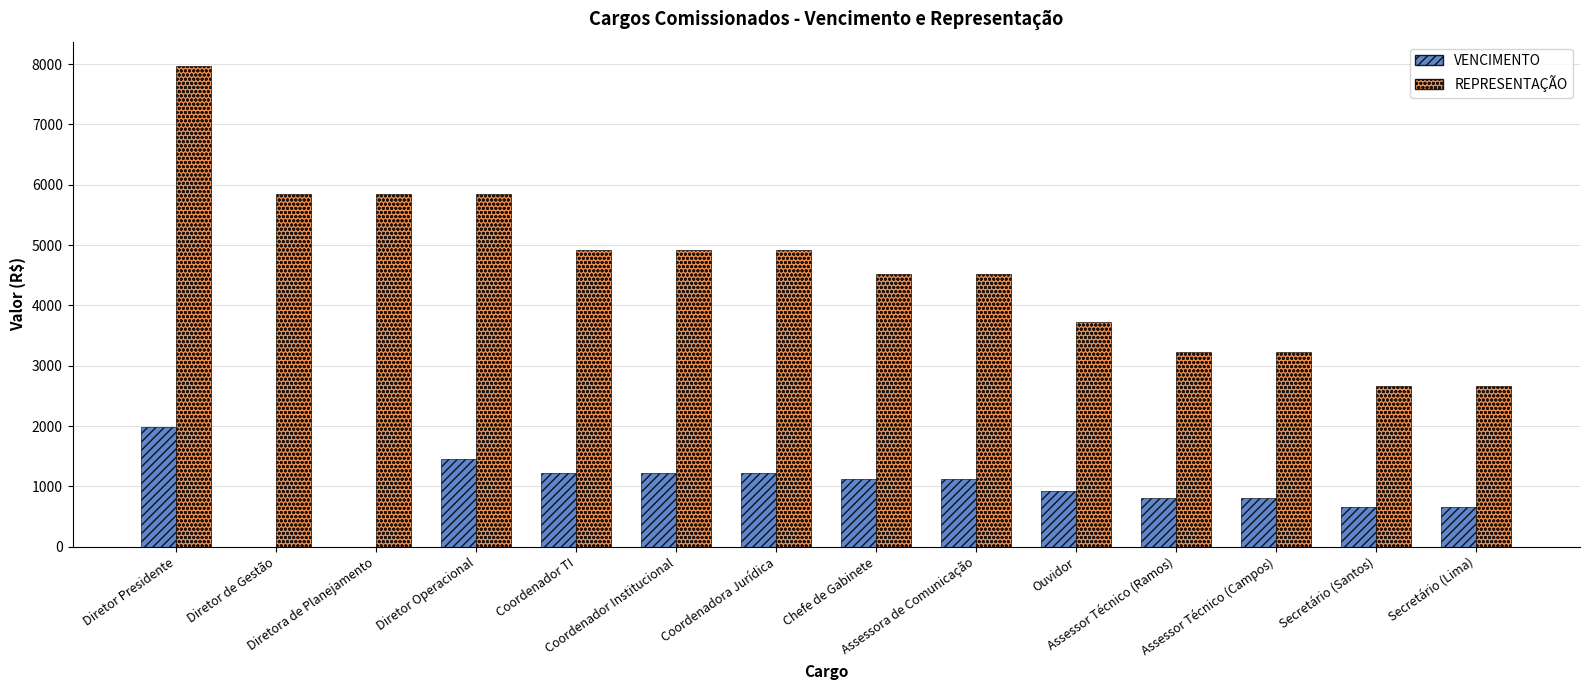

The value of REPRESENTAÇÃO at Assessor Técnico (Ramos) is 3229.2. True or false?

True